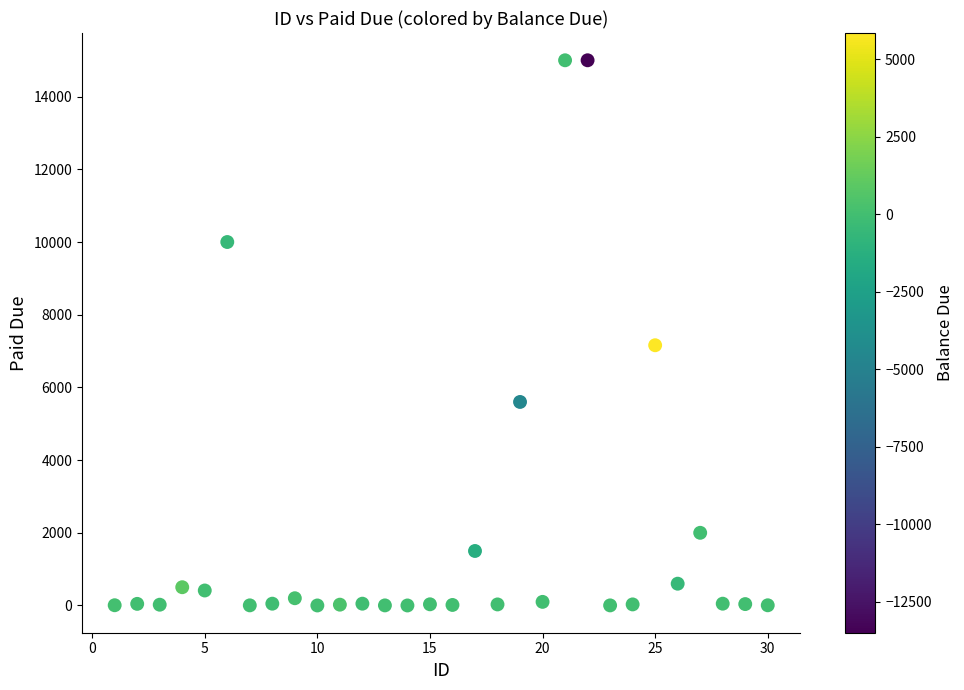

What is the range of X values (max minus min)?

29.0